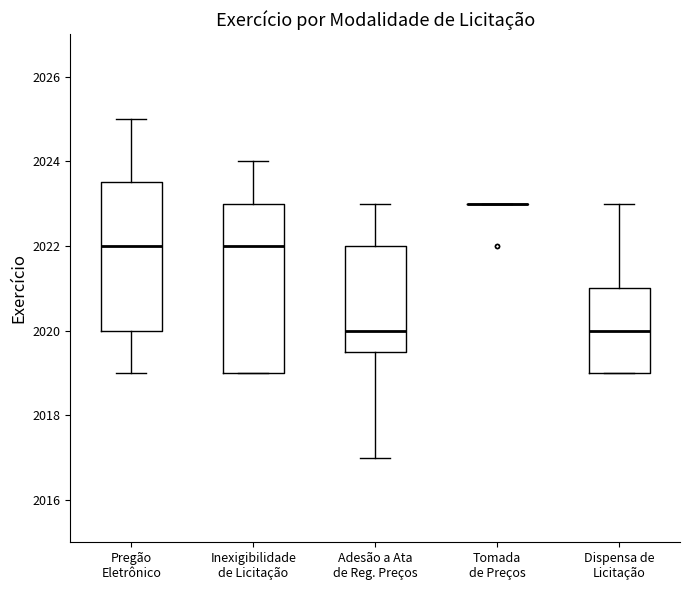

Where is the upper edge of the box for Dispensa de Licitação on the y-axis? The values are not printed on the chart, so give them approximately, as read against the axis.

2021.0